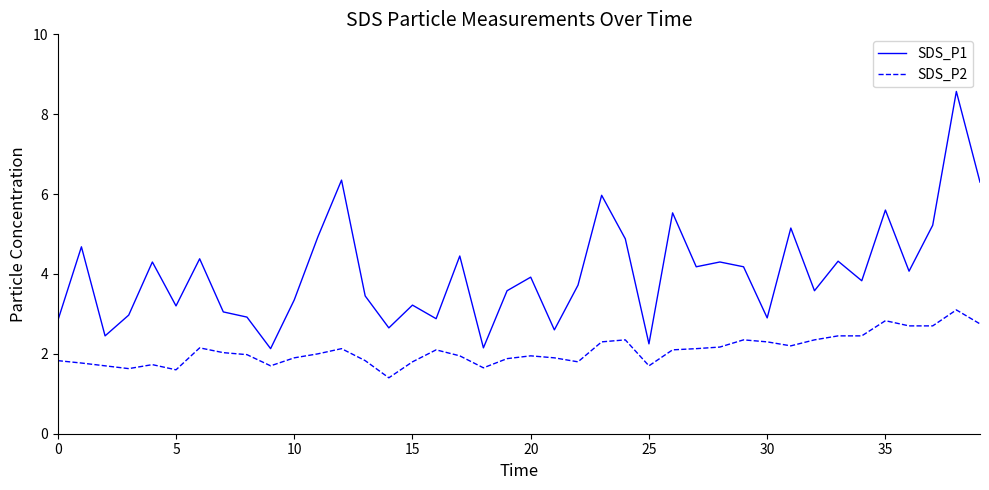

Rank the series by their average value, from highest to lowest.

SDS_P1, SDS_P2